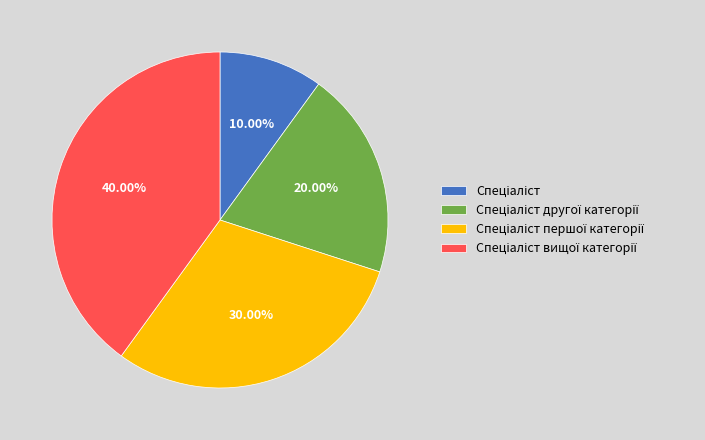

Does any single category account for the majority?

No